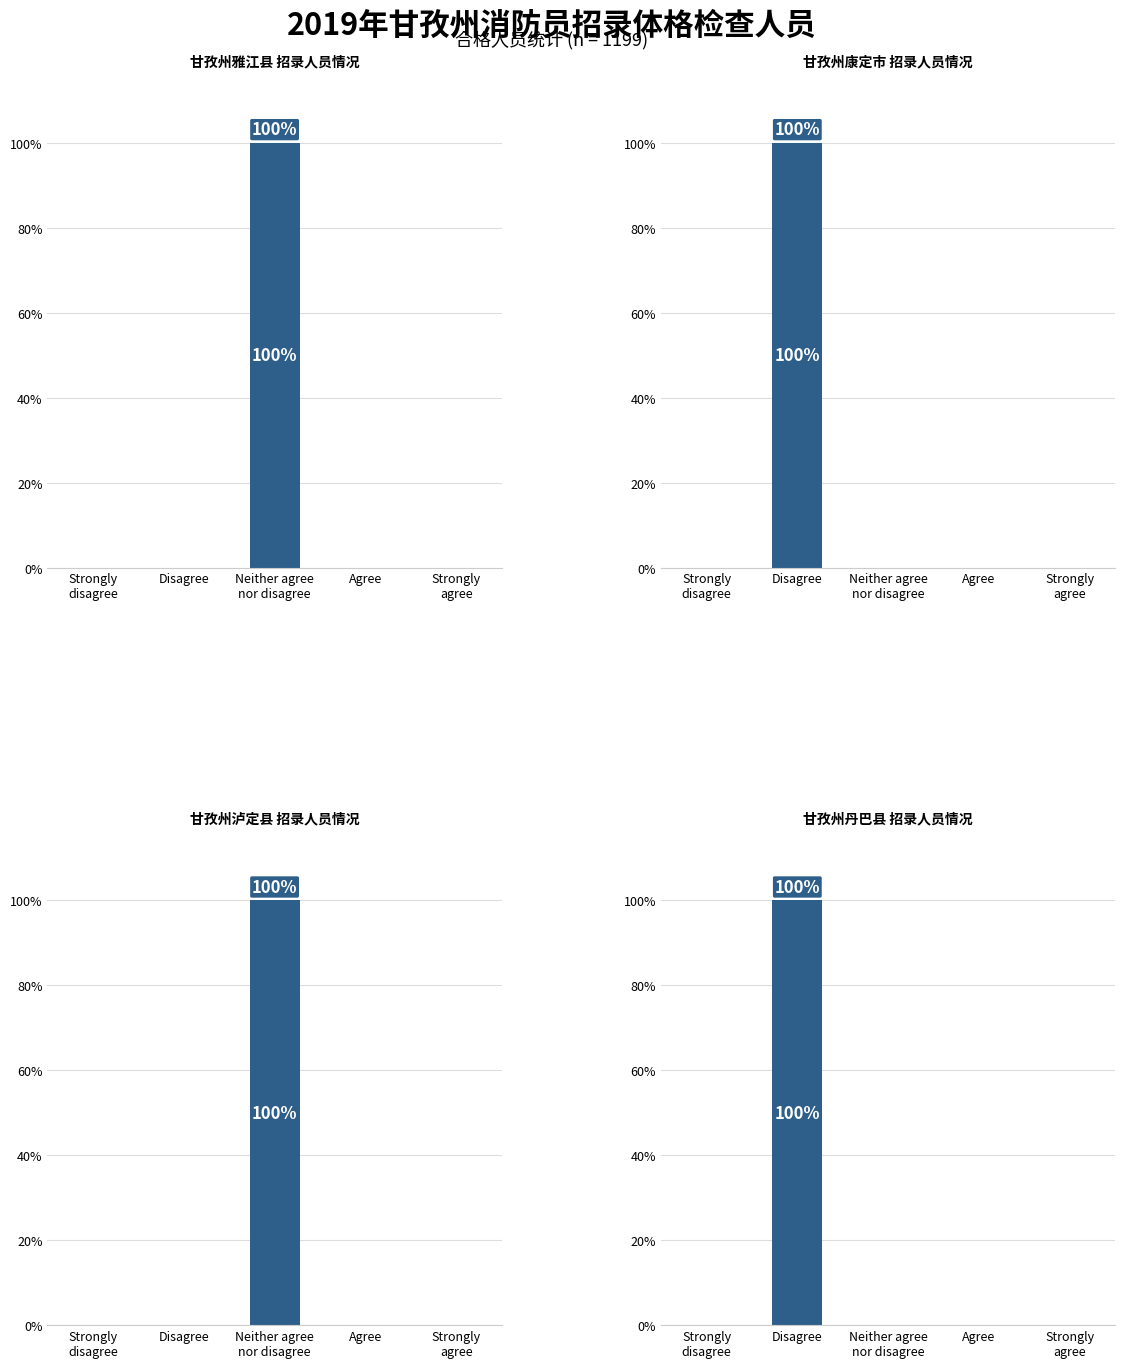

What position from the right is Disagree?

4